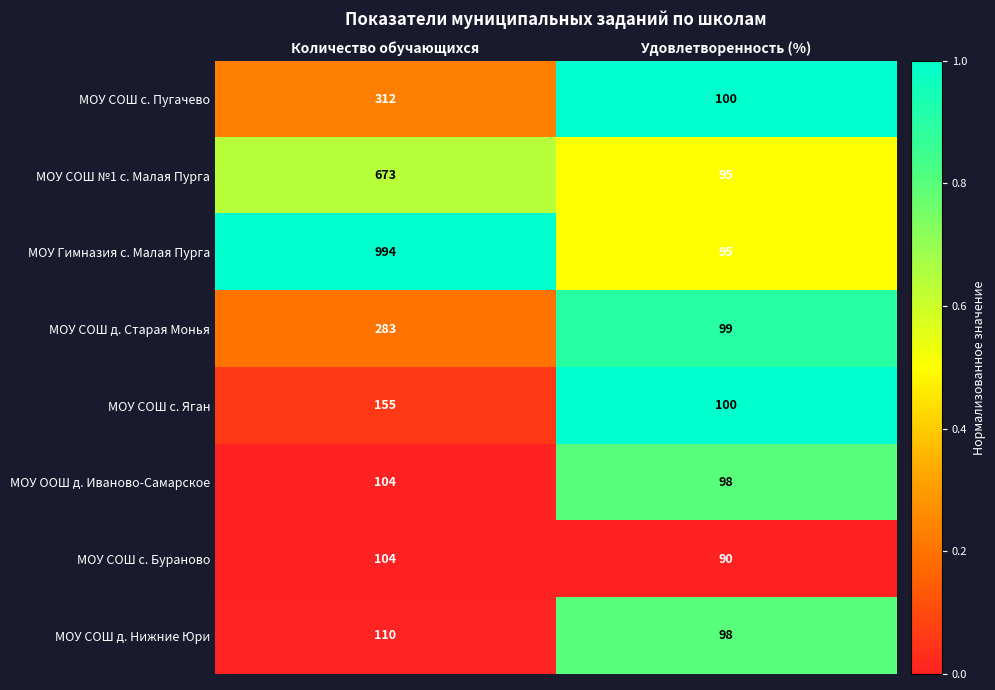

True or false: МОУ СОШ д. Нижние Юри has a value of 110 at Количество обучающихся.

True